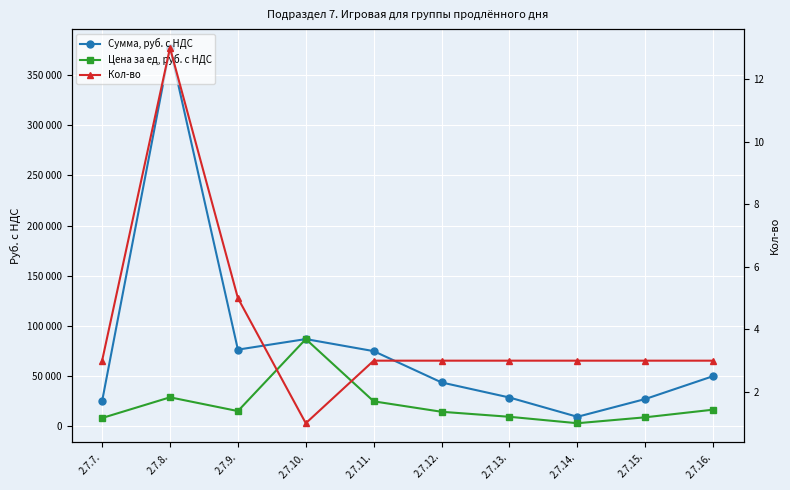

What are all the series names shown in the legend?

Сумма, руб. с НДС, Цена за ед, руб. с НДС, Кол-во